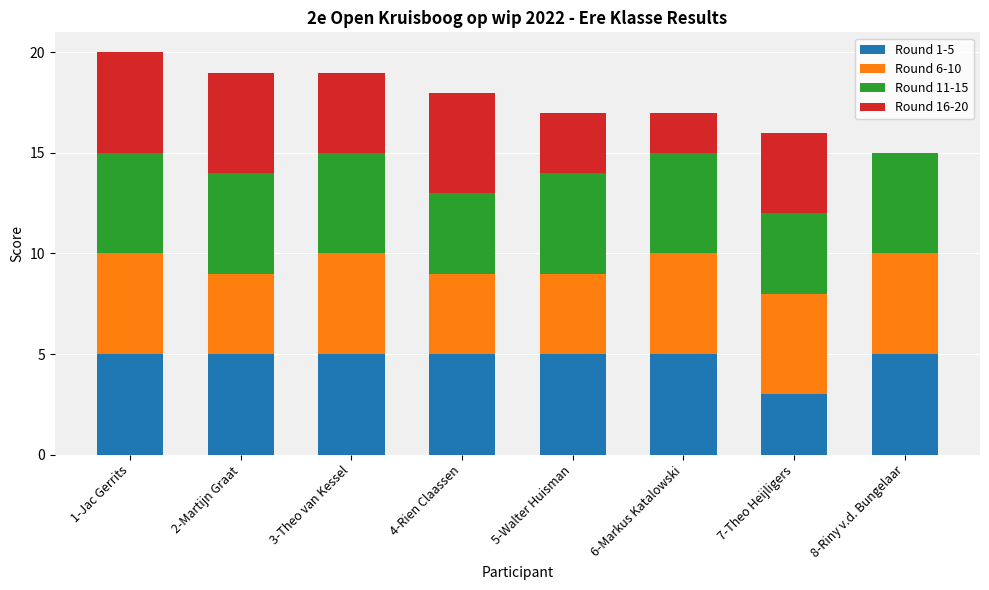

Are the bars horizontal?

No